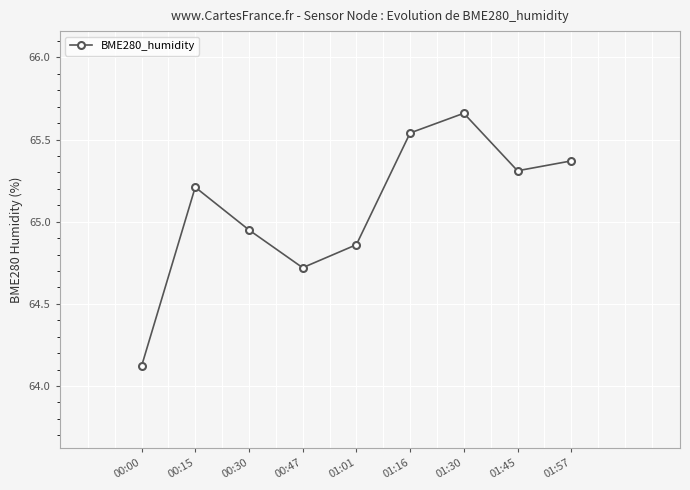

What is the sum of all values?

585.7